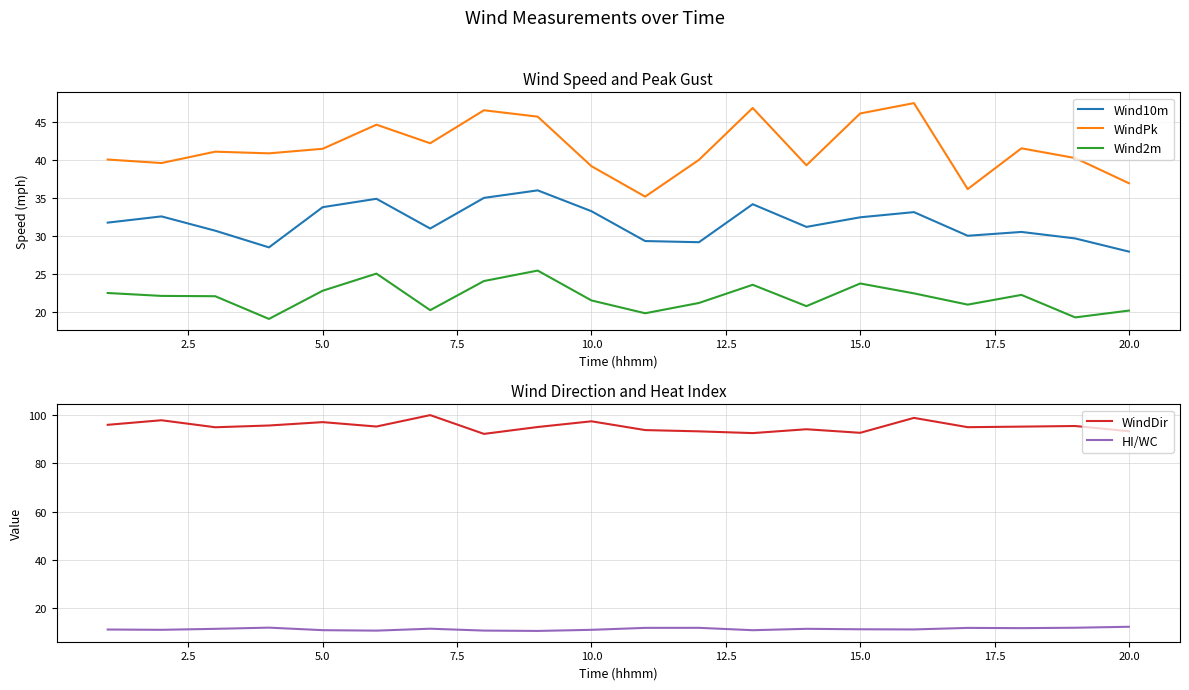

Is it true that Wind10m equals 27.9 at 20.0?

True